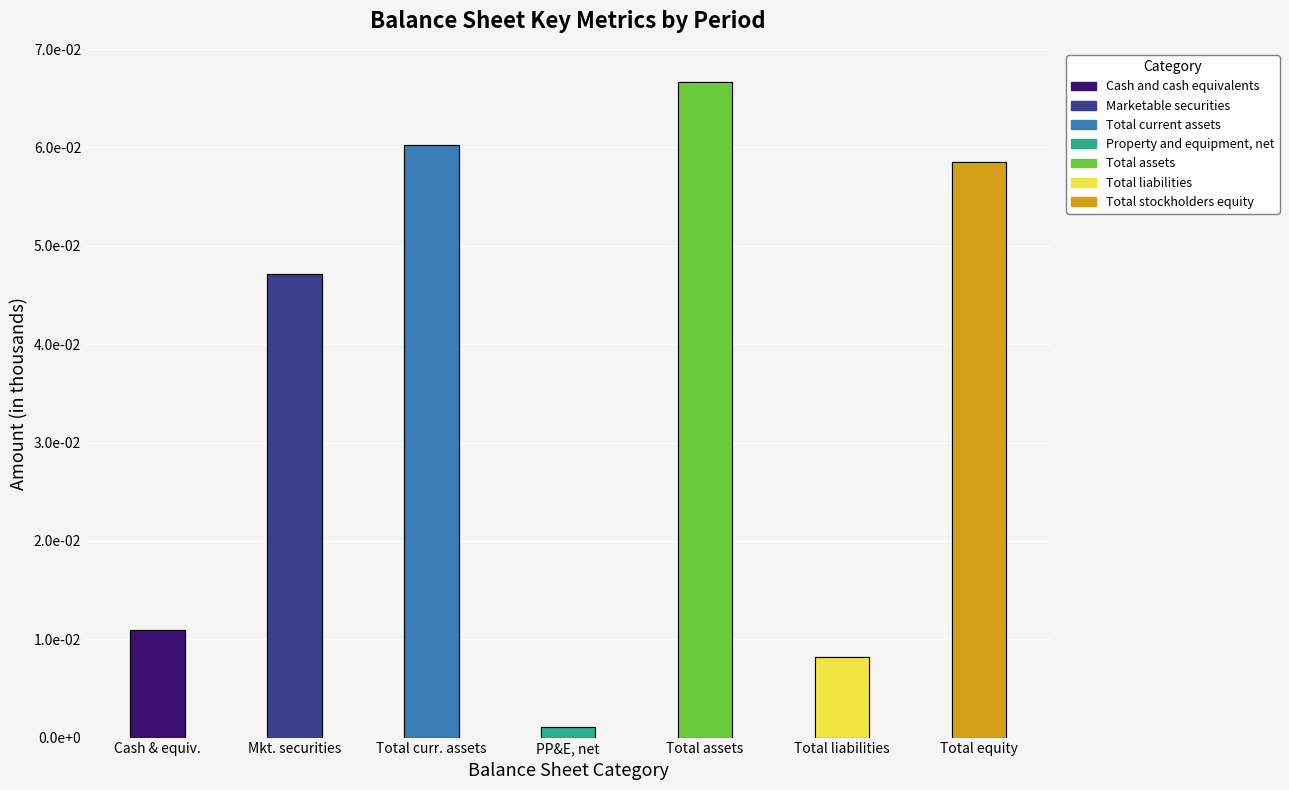

The chart shows a value of 100175 at Total equity. True or false?

False